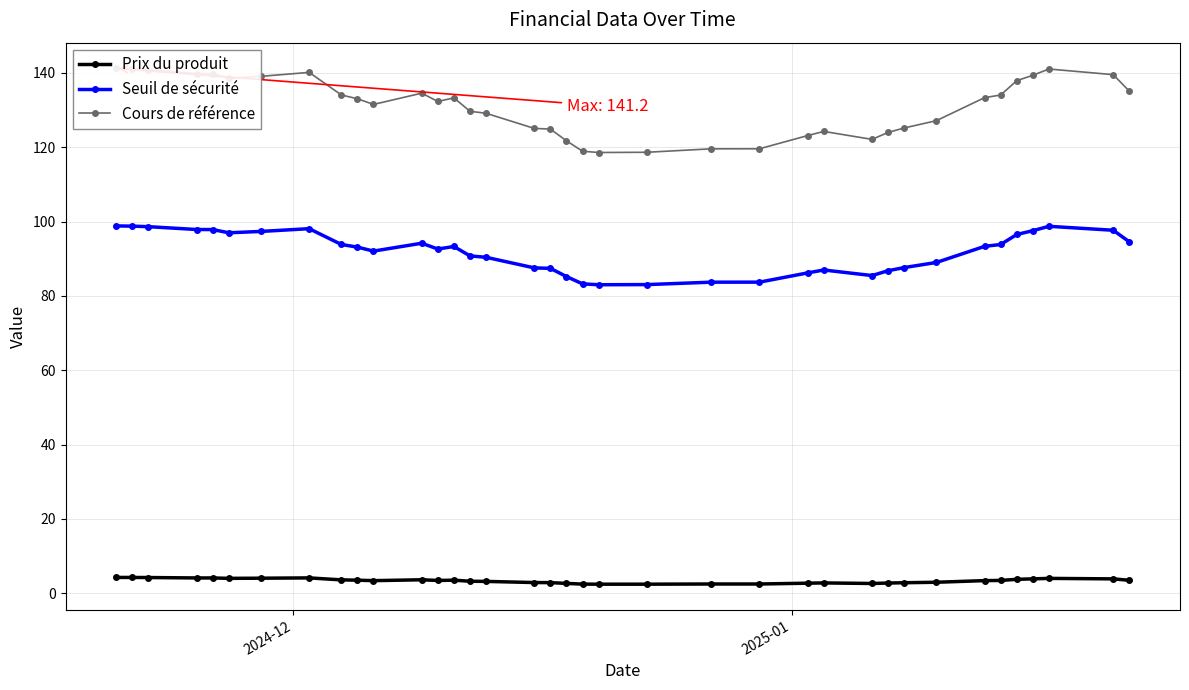

What are all the series names shown in the legend?

Prix du produit, Seuil de sécurité, Cours de référence